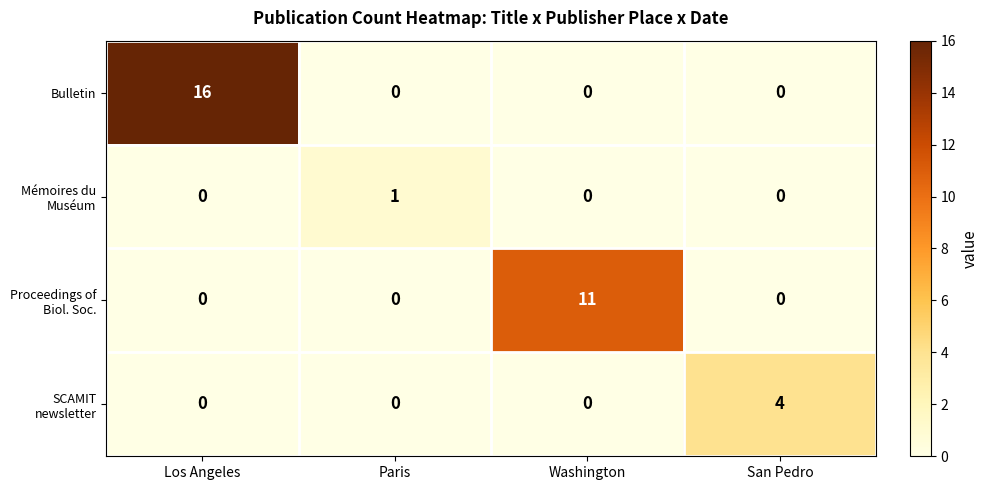

At which category is the sum across all series the highest?

Los Angeles